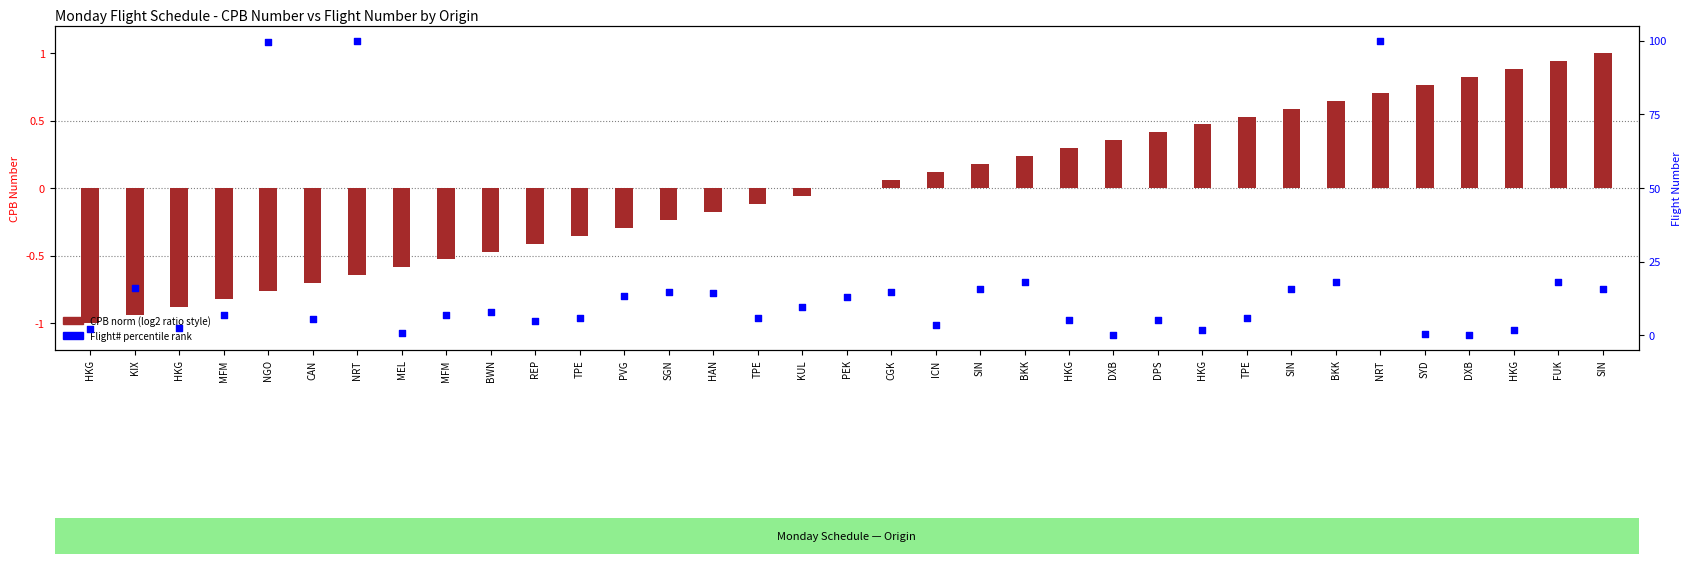

At which category is the sum across all series the highest?

NRT